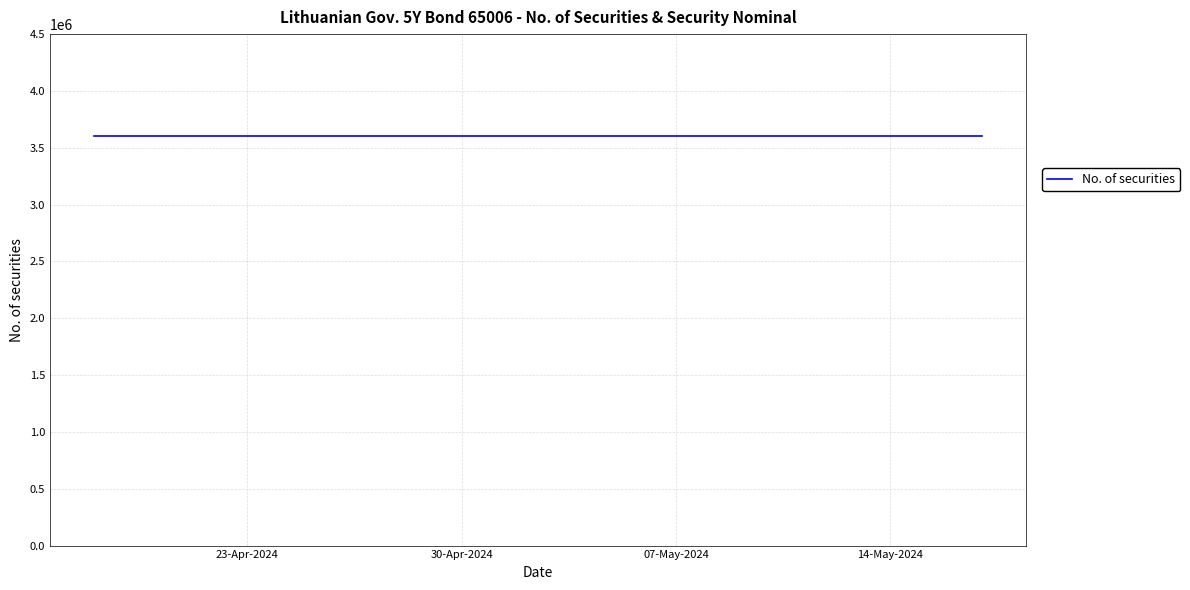

List the labels in order of No. of securities value, smallest first.

2024-05-17, 2024-05-16, 2024-05-15, 2024-05-14, 2024-05-13, 2024-05-10, 2024-05-08, 2024-05-07, 2024-05-06, 2024-05-03, 2024-05-02, 2024-04-30, 2024-04-29, 2024-04-26, 2024-04-25, 2024-04-24, 2024-04-23, 2024-04-22, 2024-04-19, 2024-04-18